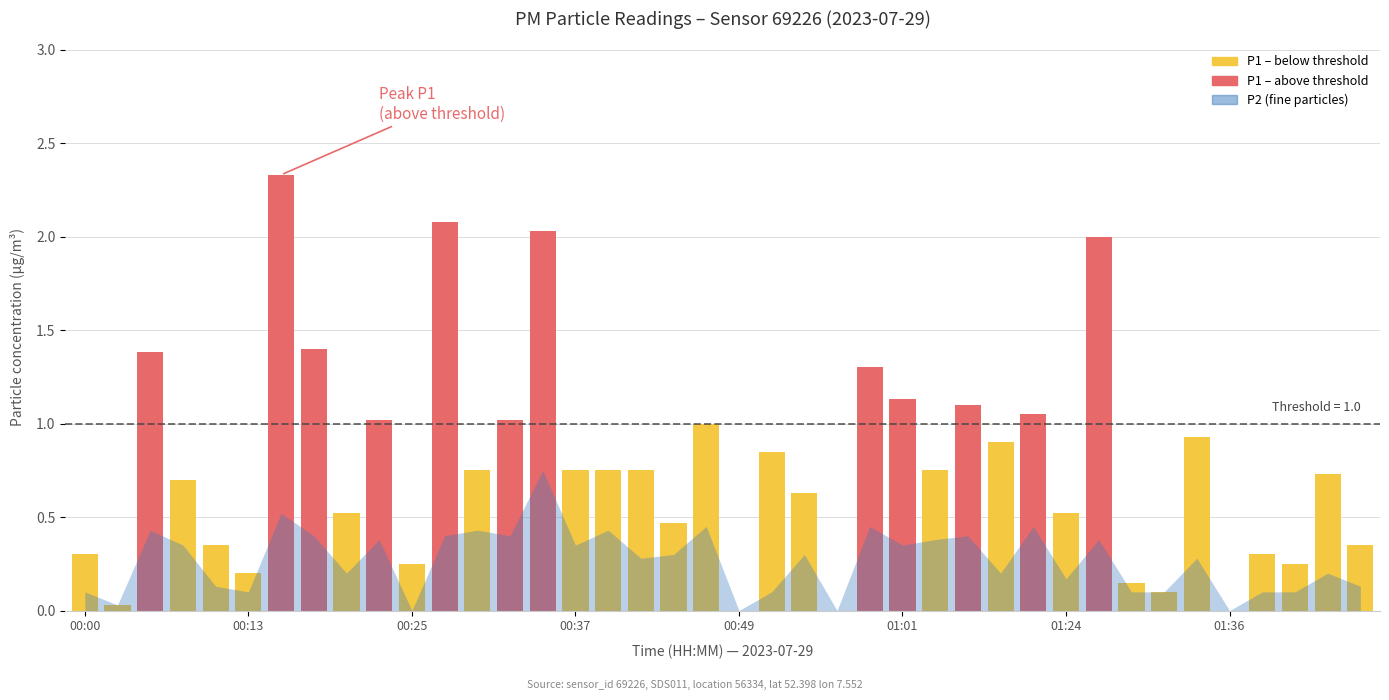

Are the bars horizontal?

No